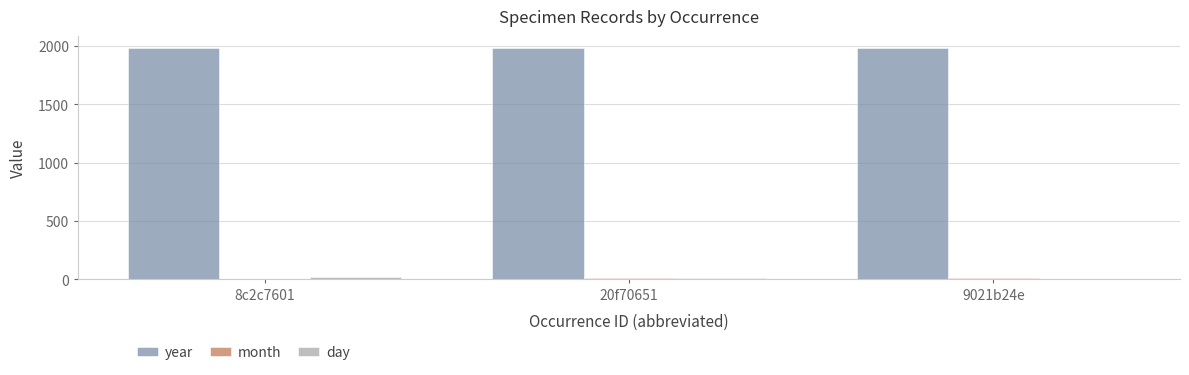

Count the number of categories in the chart.

3